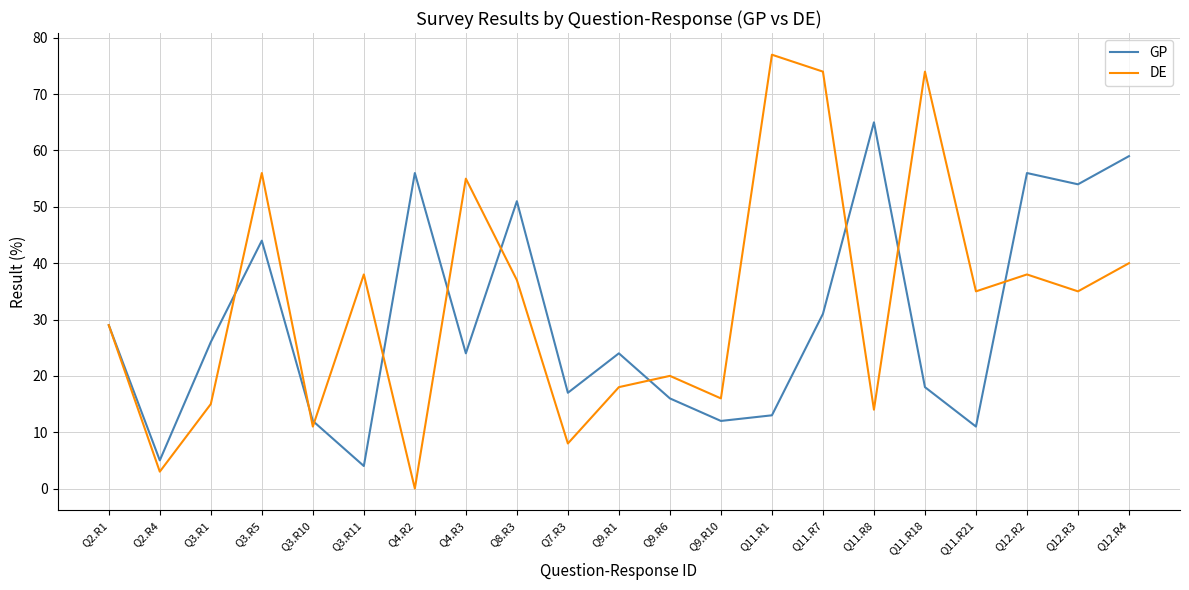

What is the highest value of the GP series?

65